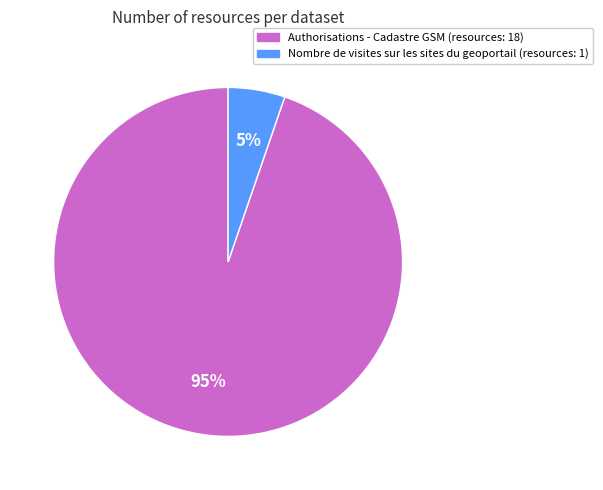

To the nearest percent, what is the average slice percentage?

50%